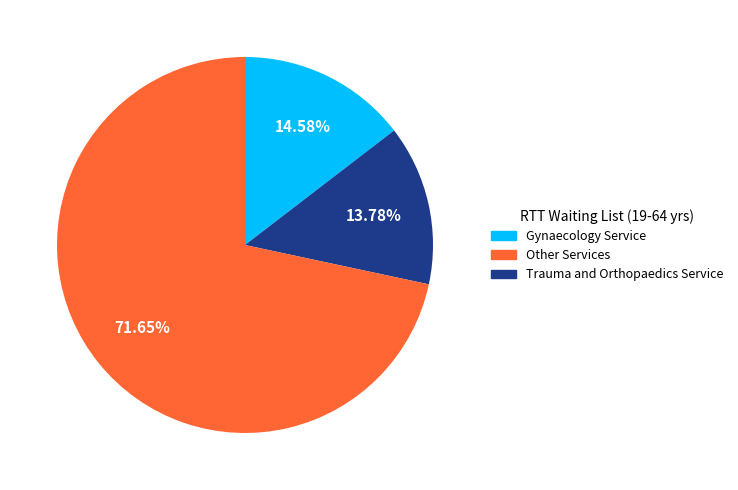

Does any single category account for the majority?

Yes